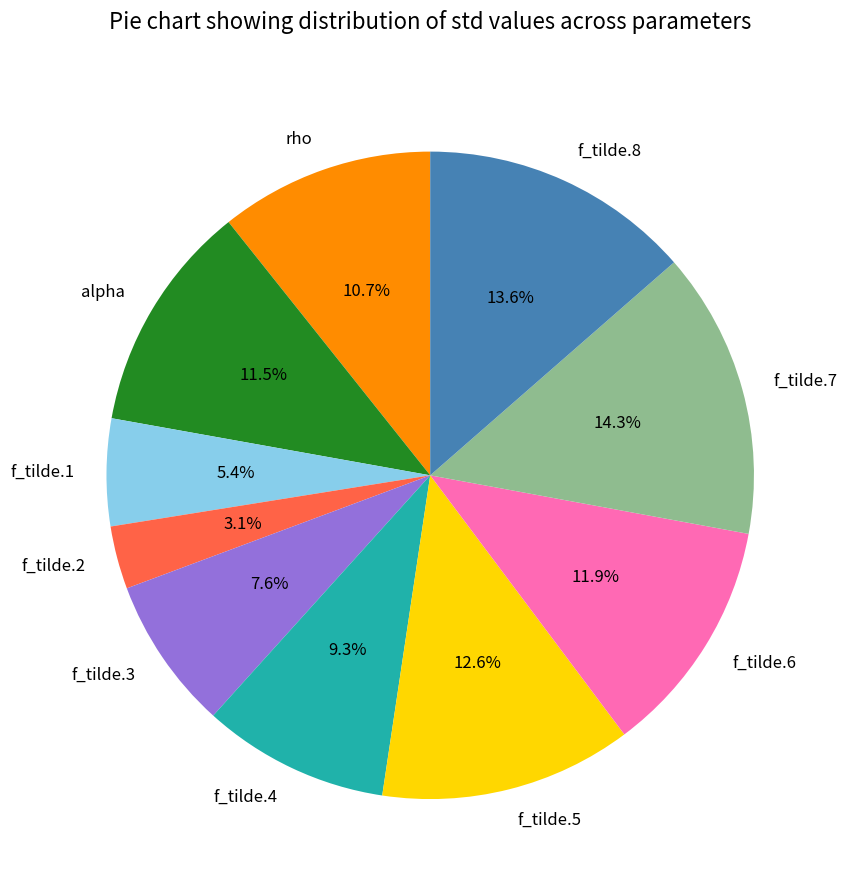

Is the sum of rho and f_tilde.4 greater than half?

No